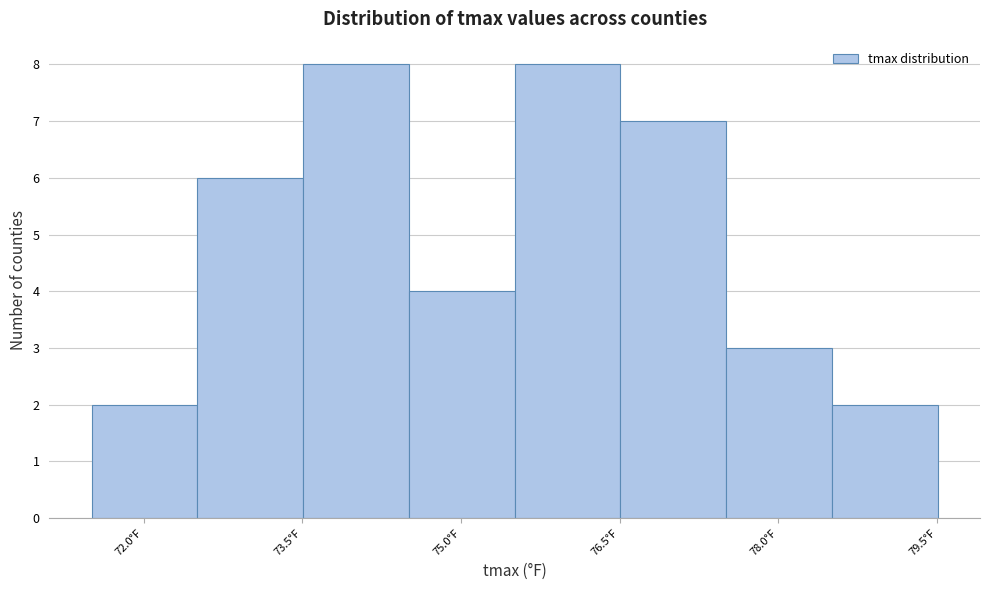

Reading left to right, list every bar in this chart as the range it spans on the x-axis followed by its height. Neither the bar edges nor the heights are printed on the chart, so give them approximately, as read against the axes.

71.6 to 72.6: 2
72.6 to 73.6: 6
73.6 to 74.6: 8
74.6 to 75.6: 4
75.6 to 76.6: 8
76.6 to 77.6: 7
77.6 to 78.6: 3
78.6 to 79.6: 2